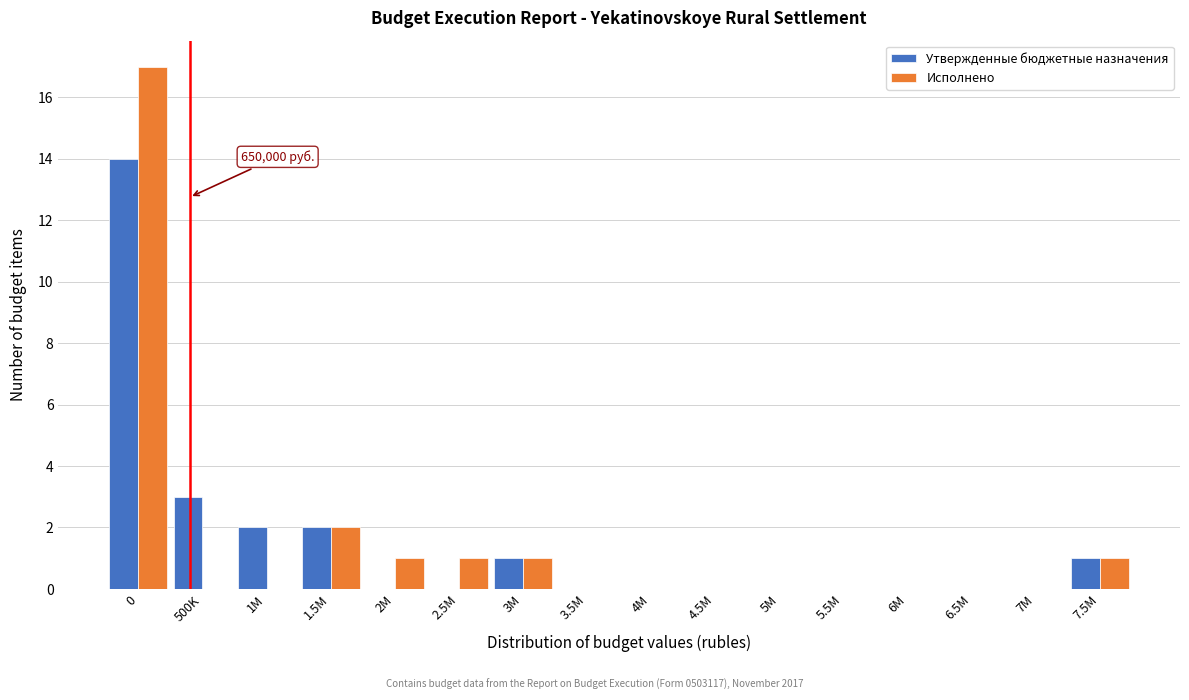

Is the value of Утвержденные бюджетные назначения at 4M greater than the value of Исполнено at 1.5M?

No